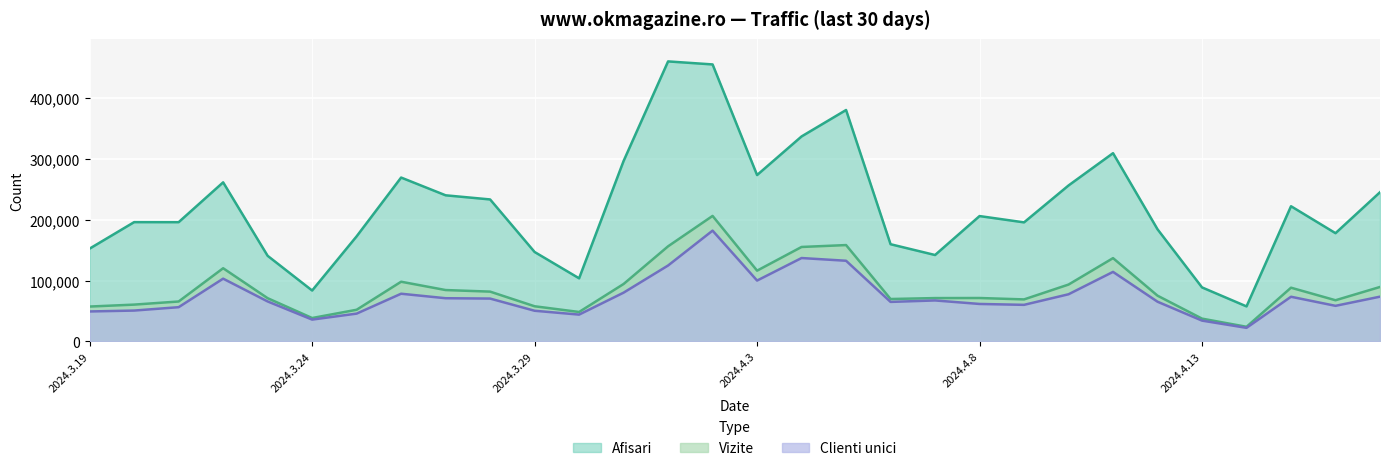

At which category does Vizite reach its first local valley?

2024.3.24